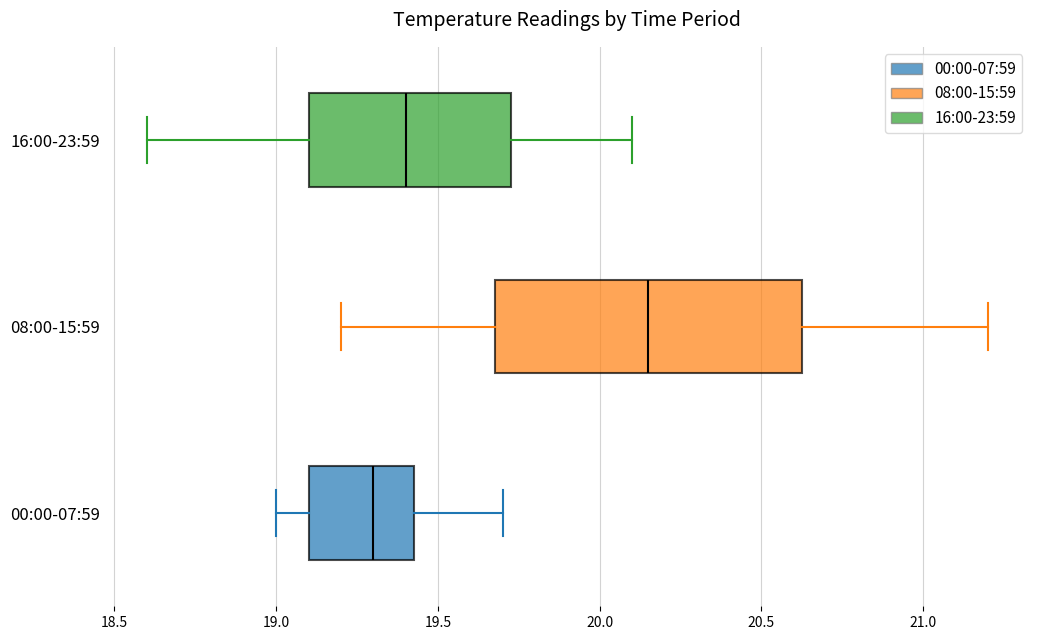

Reading bottom to top, transcribe this box plot: for each box, give where its median line is, the range the box spans, and where its two whiskers end, as read against the x-axis. The values are not printed on the chart, so give them approximately, as read against the axis.

00:00-07:59: median 19.30, box 19.10 to 19.45, whiskers 19.00 to 19.70
08:00-15:59: median 20.15, box 19.70 to 20.65, whiskers 19.20 to 21.20
16:00-23:59: median 19.40, box 19.10 to 19.75, whiskers 18.60 to 20.10